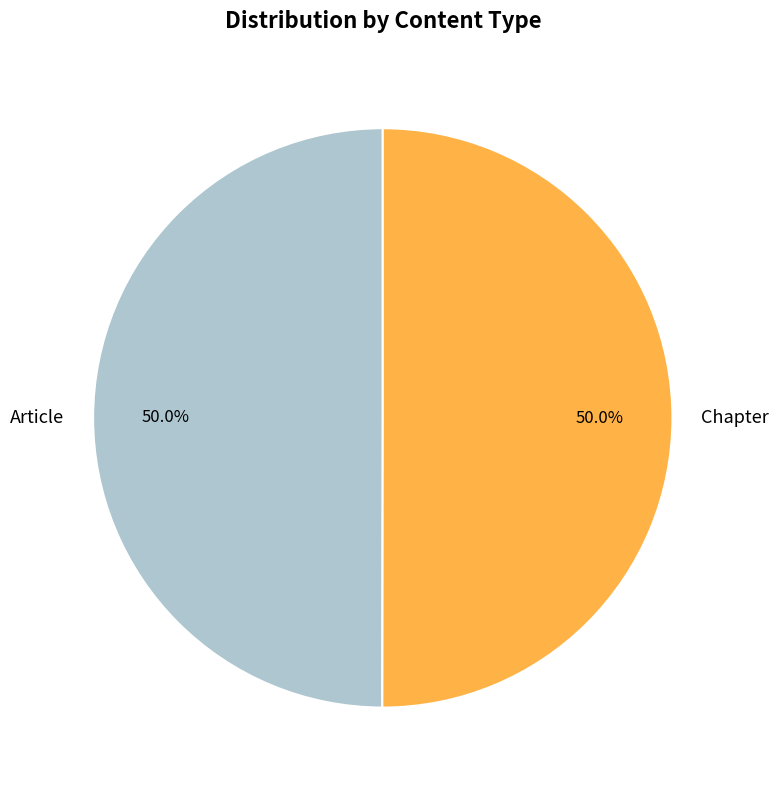

Approximately how many times larger is the value at Article compared to Chapter?

1.0